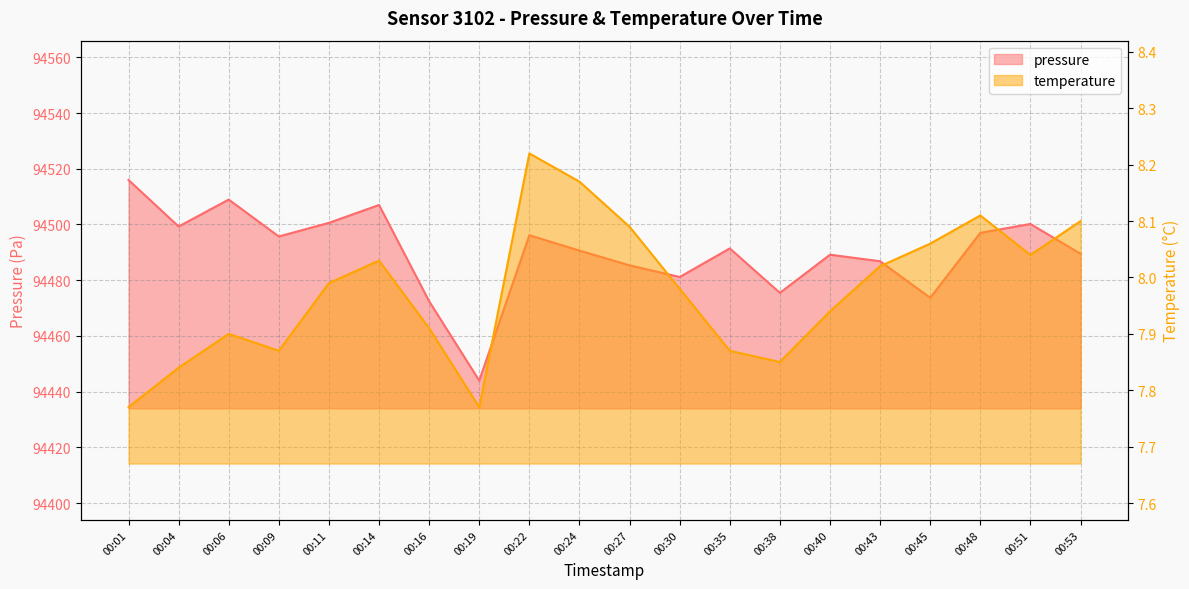

Where is the first local maximum for pressure?

00:06